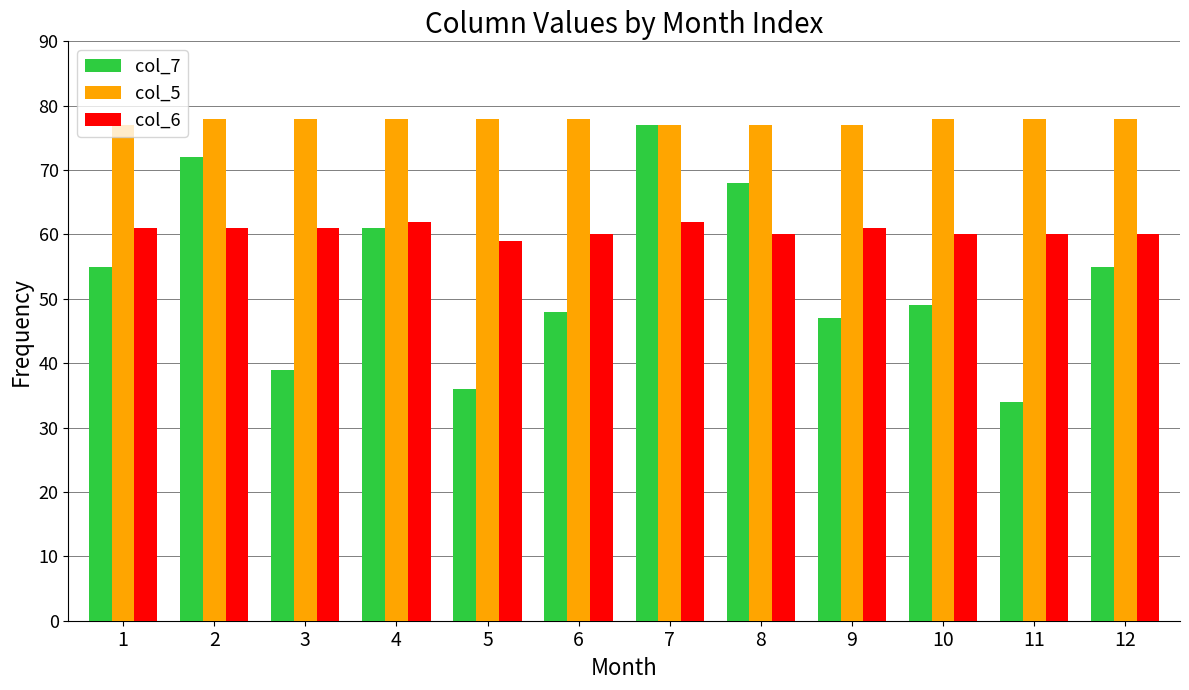

What is the value of the col_7 bar at the 2nd from the left?

72